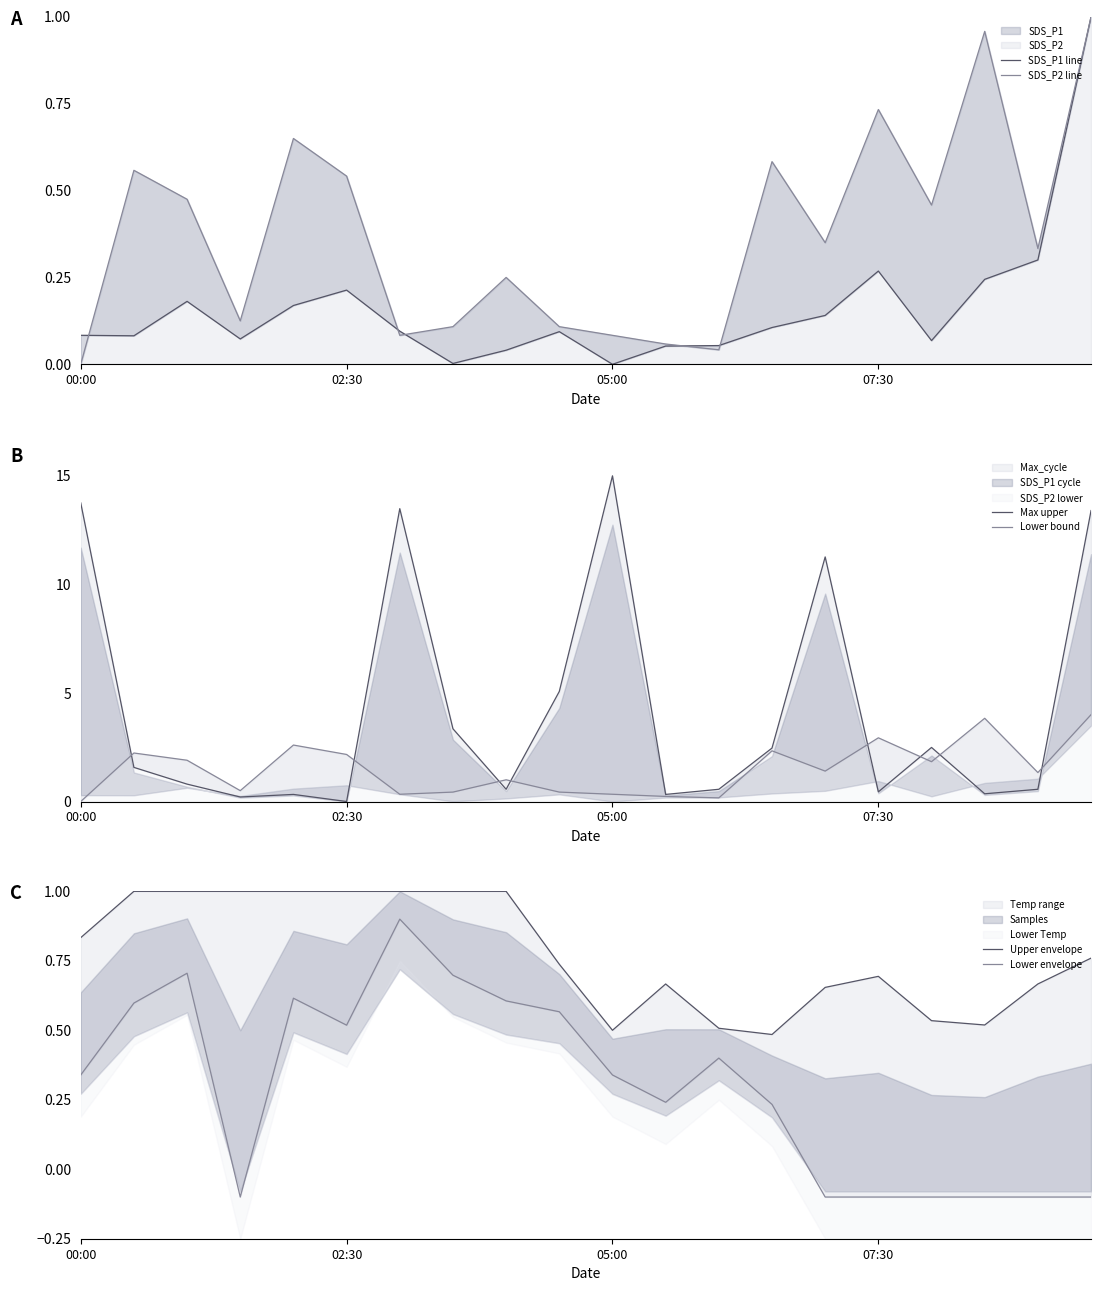

True or false: Upper envelope and Lower envelope cross at least once.

False